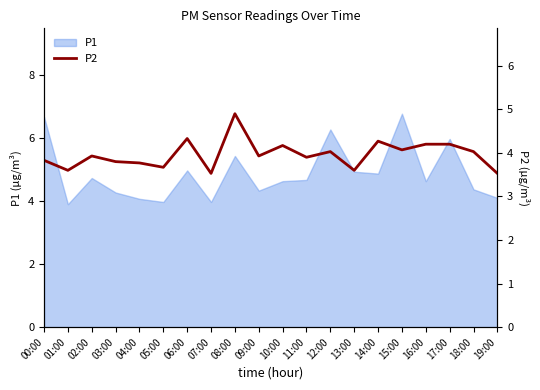

What is the difference between the values at 03:00 and 14:00?

0.5